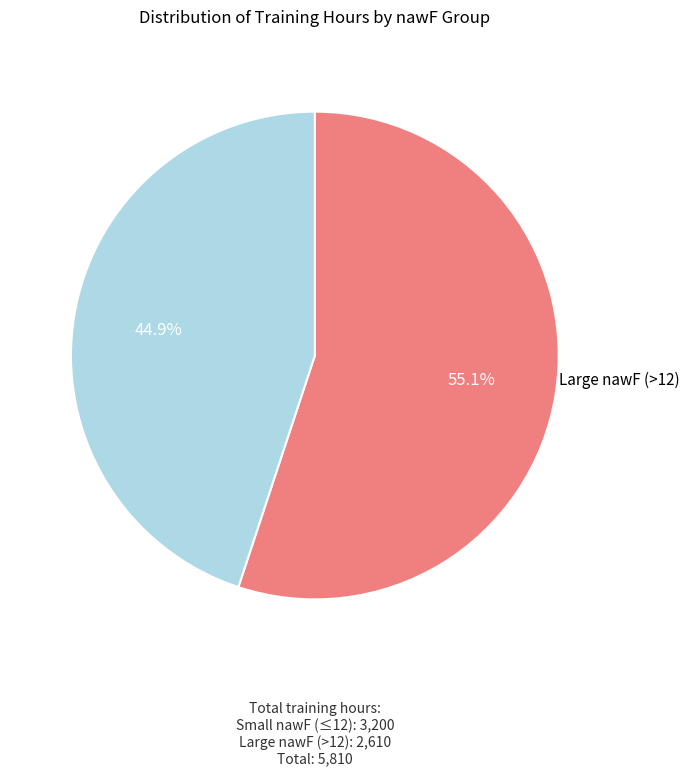

Does any single category account for the majority?

Yes